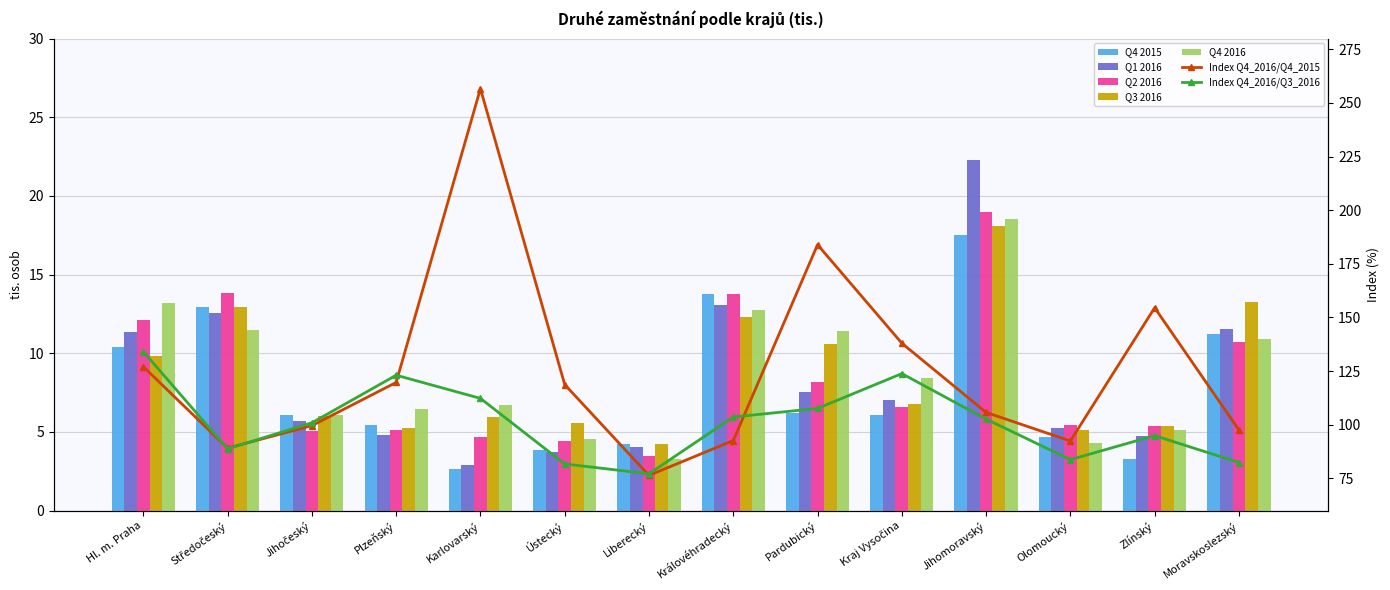

Count the number of categories in the chart.

14